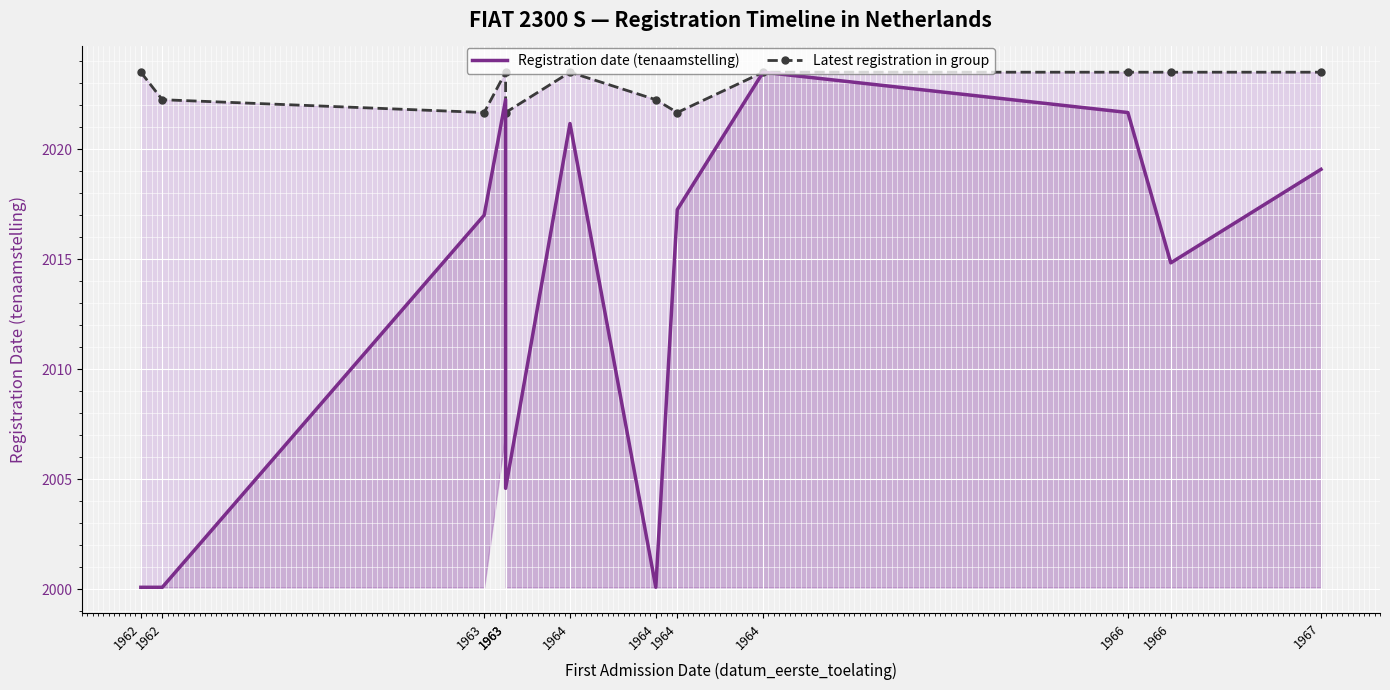

Reading left to right, what are all the values shown in this chart?

Registration date (tenaamstelling): 1962=2000.1	1962=2000.1	1963=2017.0	1963=2022.2	1963=2004.6	1964=2021.2	1964=2000.1	1964=2017.2	1964=2023.5	1966=2021.7	1966=2014.8	1967=2019.1
Latest registration in group: 1962=2023.5	1962=2022.2	1963=2021.7	1963=2023.5	1963=2021.7	1964=2023.5	1964=2022.2	1964=2021.7	1964=2023.5	1966=2023.5	1966=2023.5	1967=2023.5